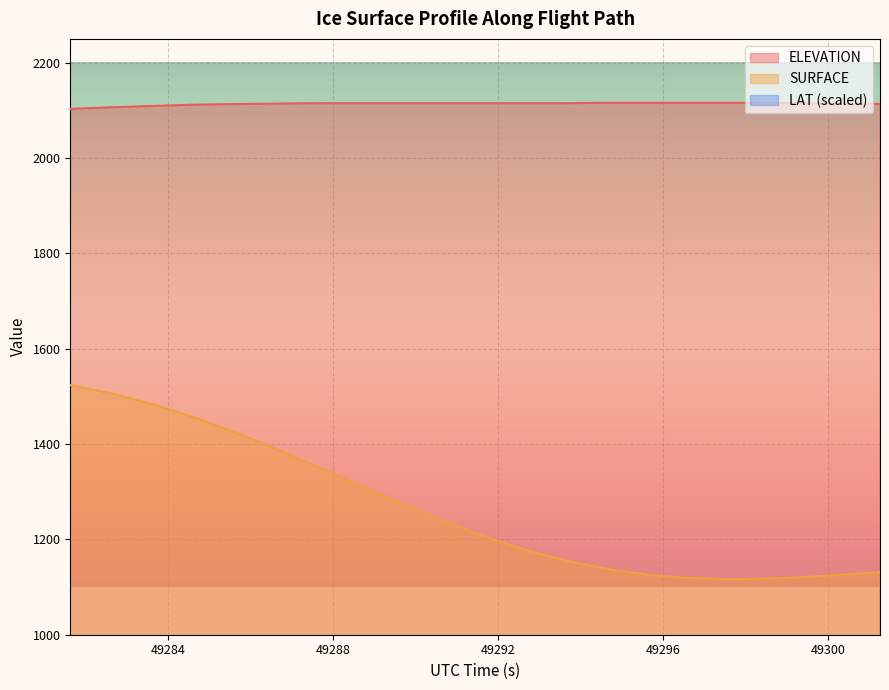

At how many categories does at least one series exceed 1742?

21